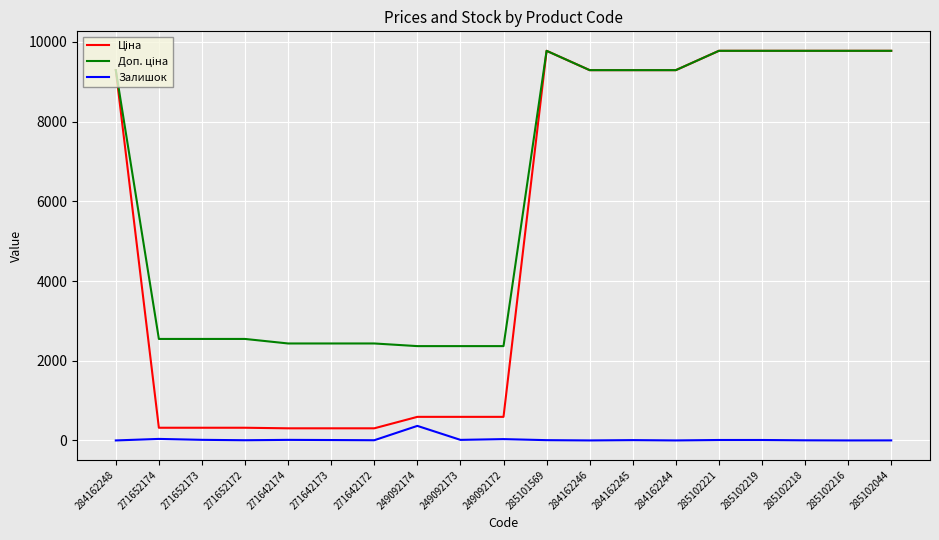

At which label does Залишок reach its peak?

249092174